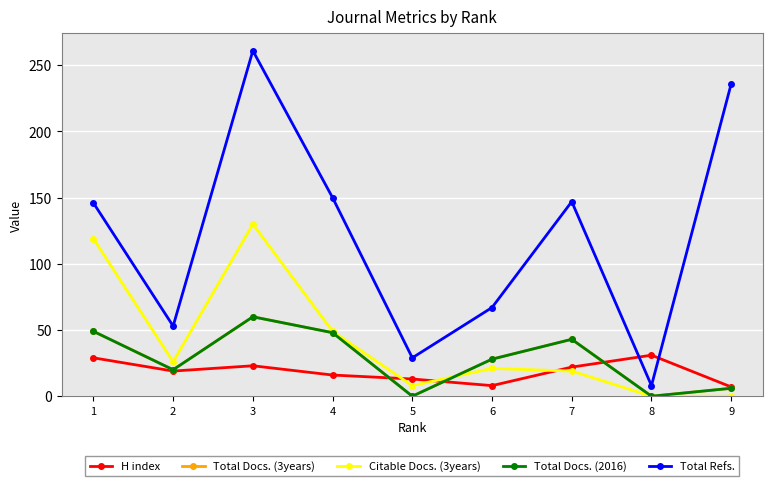

Is this an area chart (filled region under the line)?

No